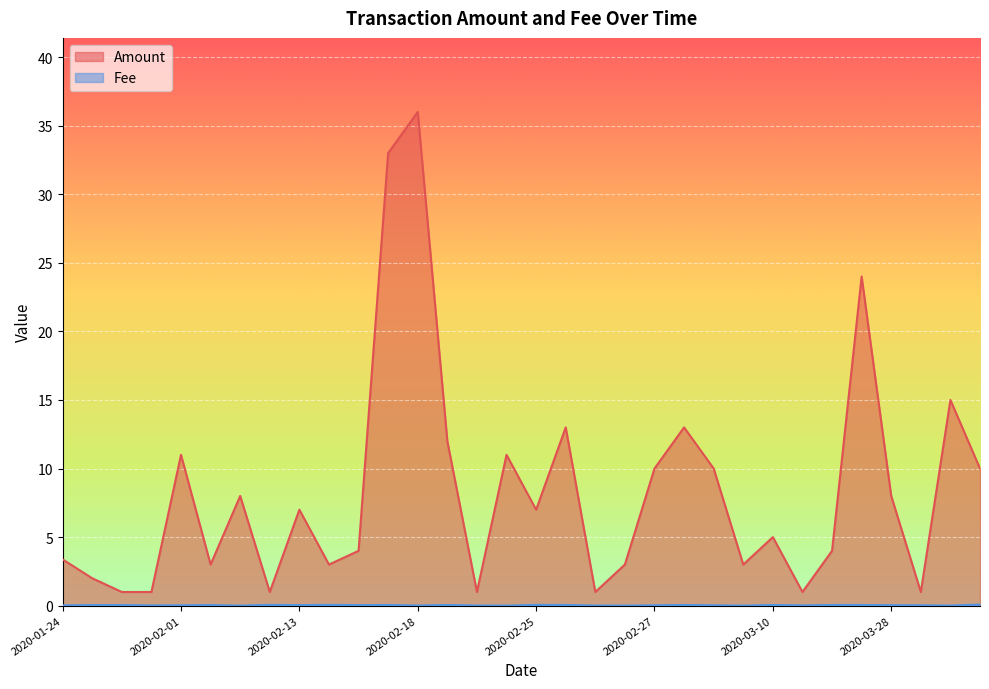

What is the difference between the Amount values at 2020-03-01 and 2020-04-10?

2.0